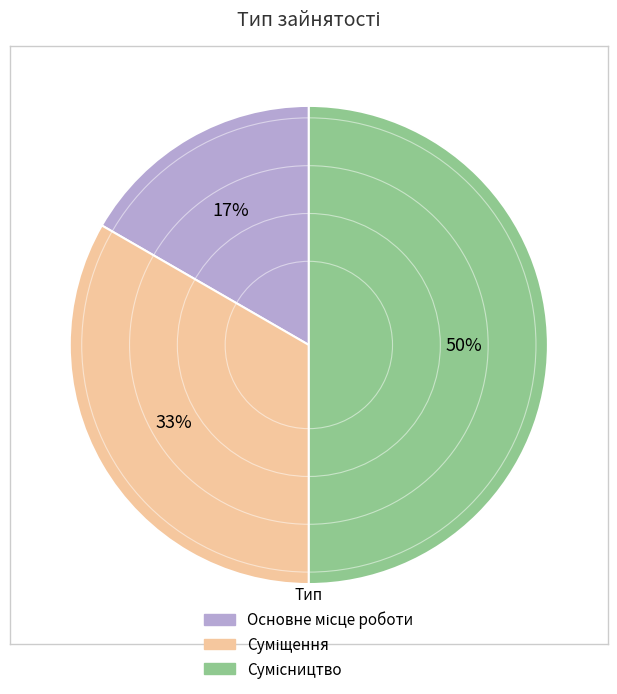

To the nearest percent, what is the difference between the largest and smallest slice percentages?

33%